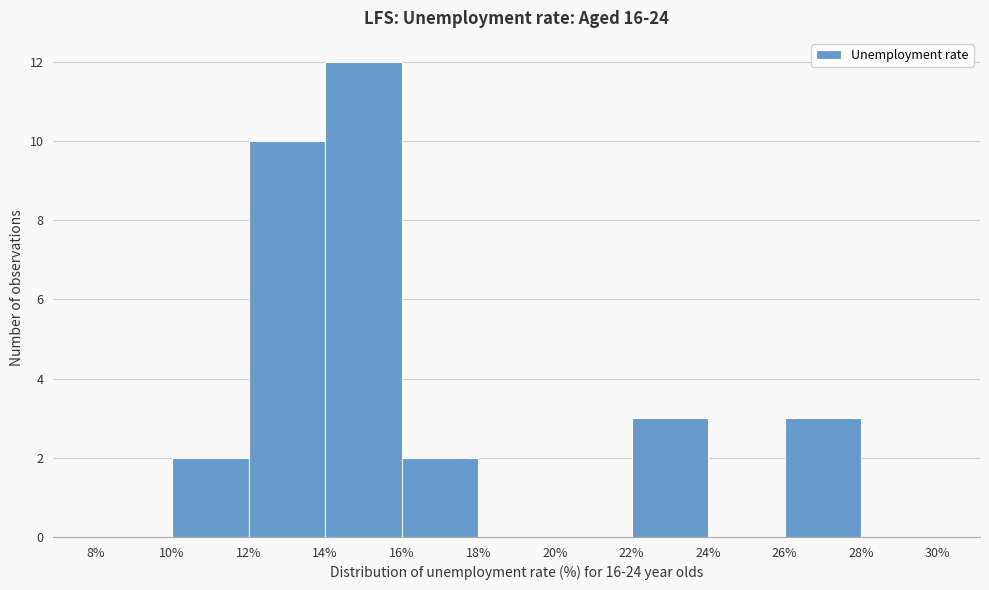

Which range on the x-axis has the tallest bar?

14% to 16%